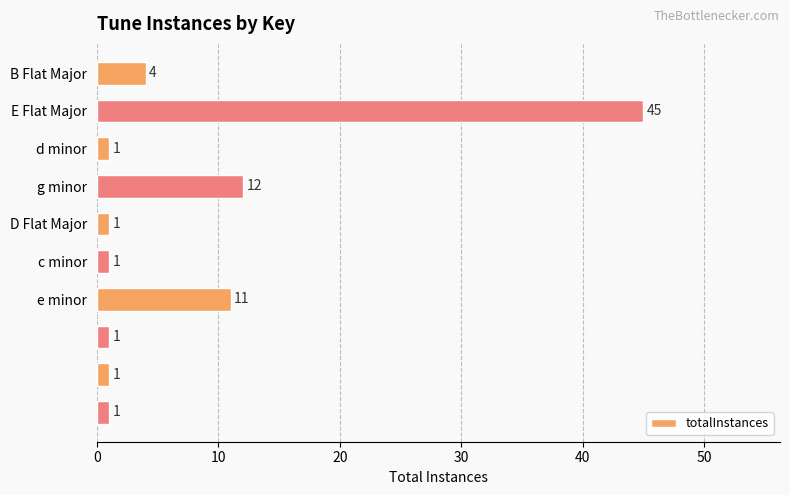

What is the average value?

8